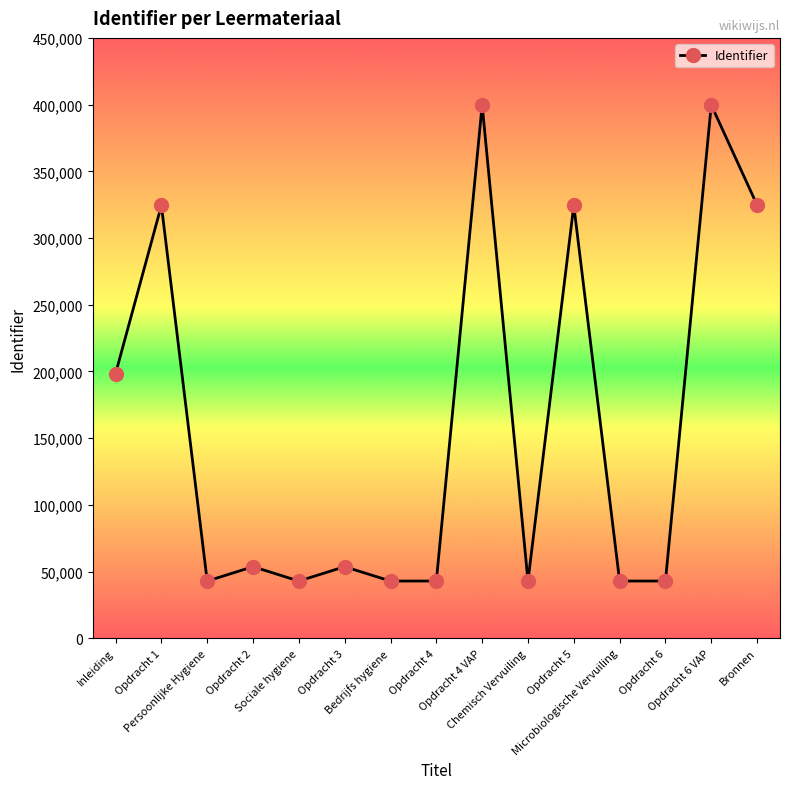

True or false: the data shows 42940 at Bedrijfs hygiene.

True